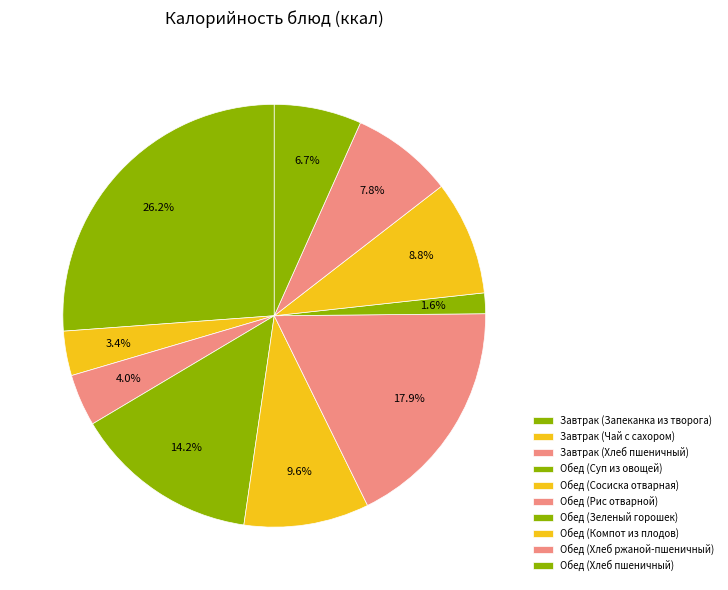

Which category has the biggest portion of the pie?

Завтрак (Запеканка из творога)